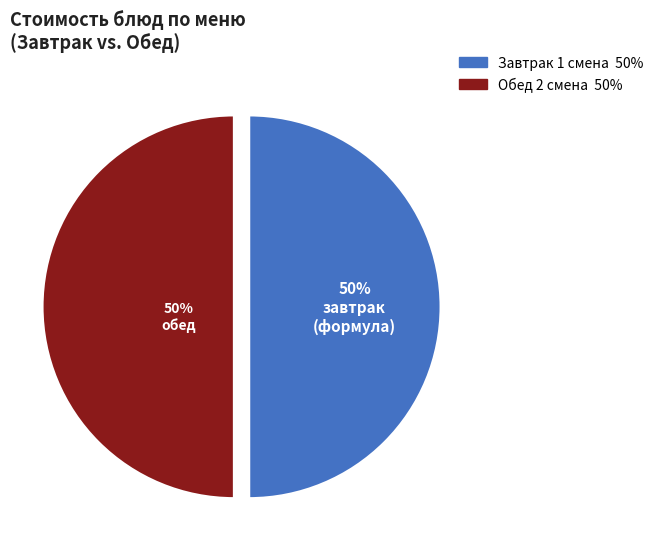

How many slices are in this pie chart?

2